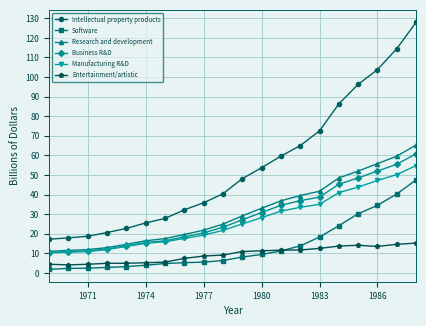

True or false: Manufacturing R&D and Entertainment/artistic cross at least once.

False